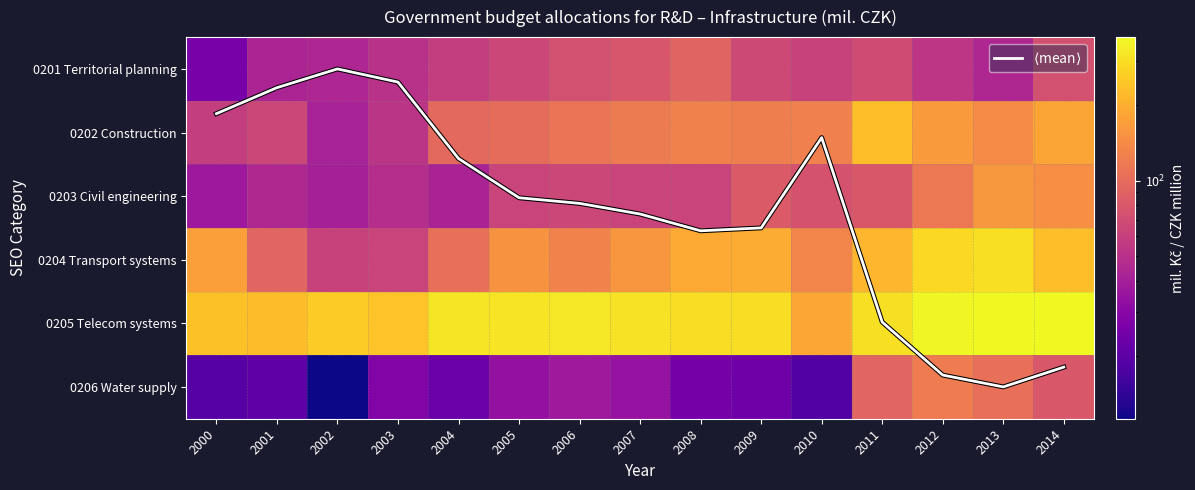

Read the 0205 Telecom systems value at 2000.

236.0